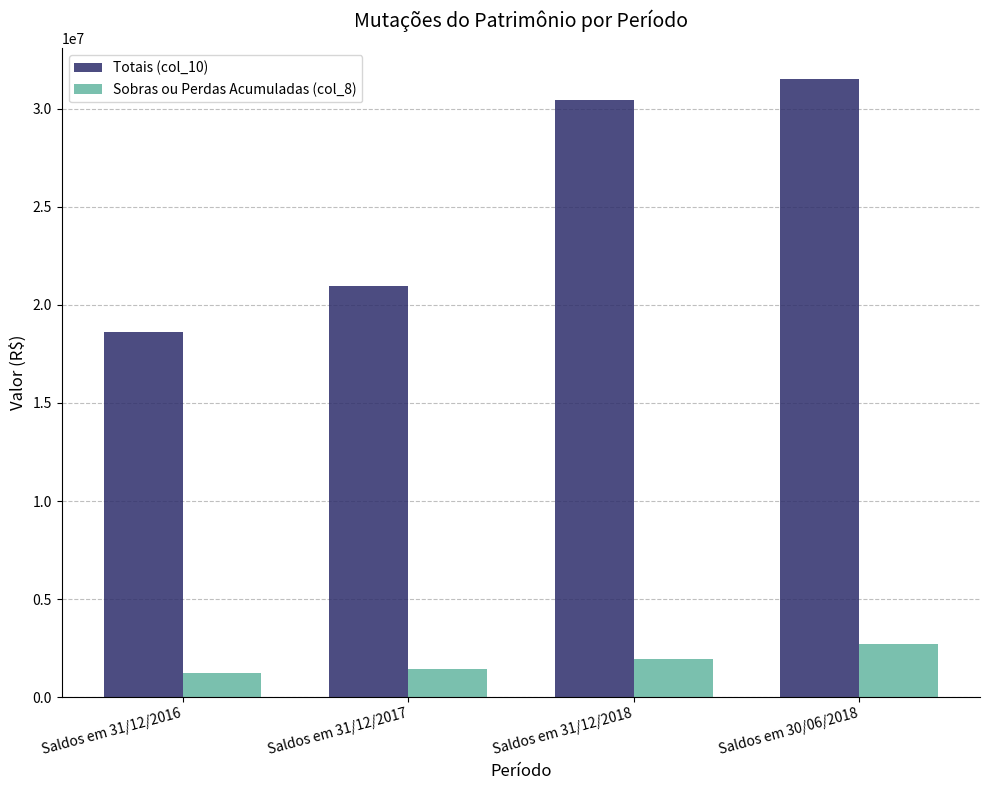

Which category has the highest value across all series?

Saldos em 30/06/2018